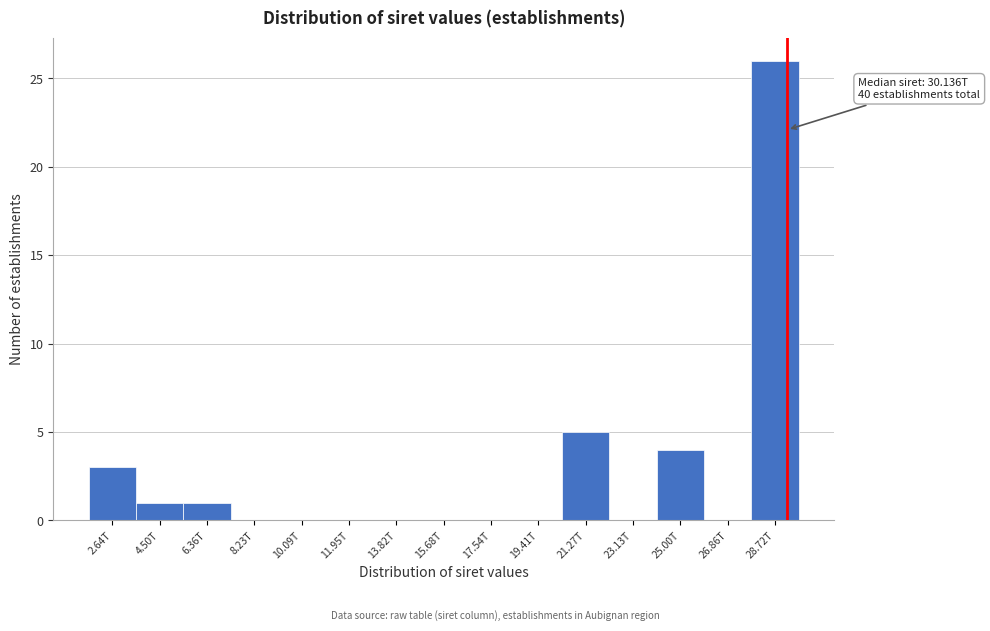

Reading left to right, extract all data points from this chart.

2.64T=3	4.50T=1	6.36T=1	8.23T=0	10.09T=0	11.95T=0	13.82T=0	15.68T=0	17.54T=0	19.41T=0	21.27T=5	23.13T=0	25.00T=4	26.86T=0	28.72T=26